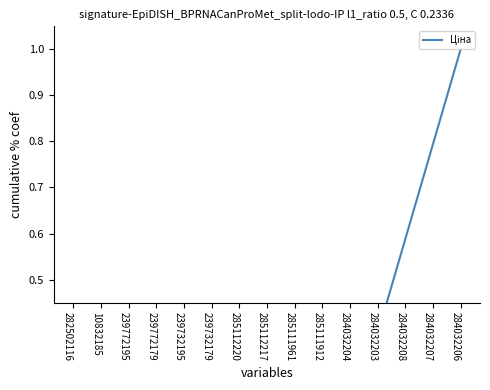

Reading left to right, transcribe all the data shown in this chart.

282502116=0.0	10832185=0.0	239772195=0.0	239772179=0.0	239732195=0.0	239732179=0.0	285112220=0.0	285112217=0.0	285111961=0.1	285111912=0.1	284032204=0.2	284032203=0.4	284032208=0.6	284032207=0.8	284032206=1.0